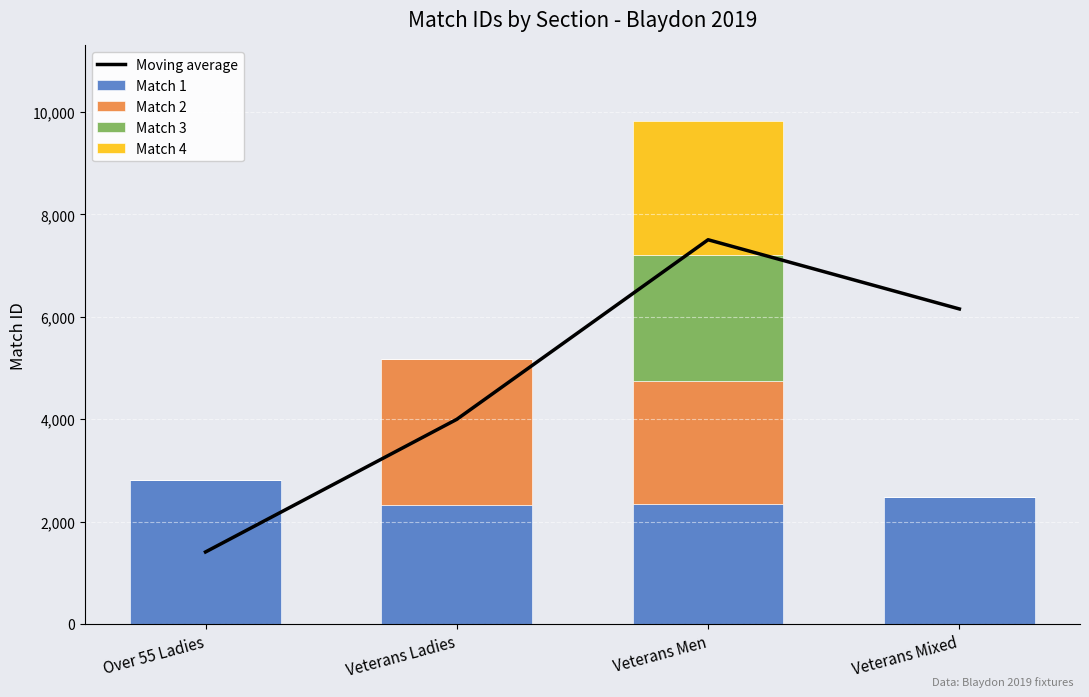

How many categories are shown in the chart?

4